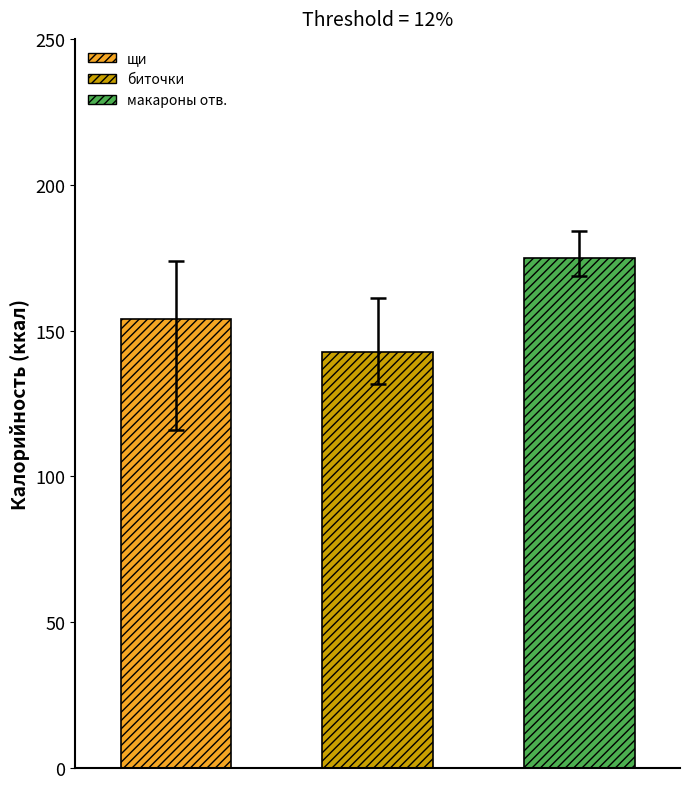

Does the chart contain stacked bars?

No